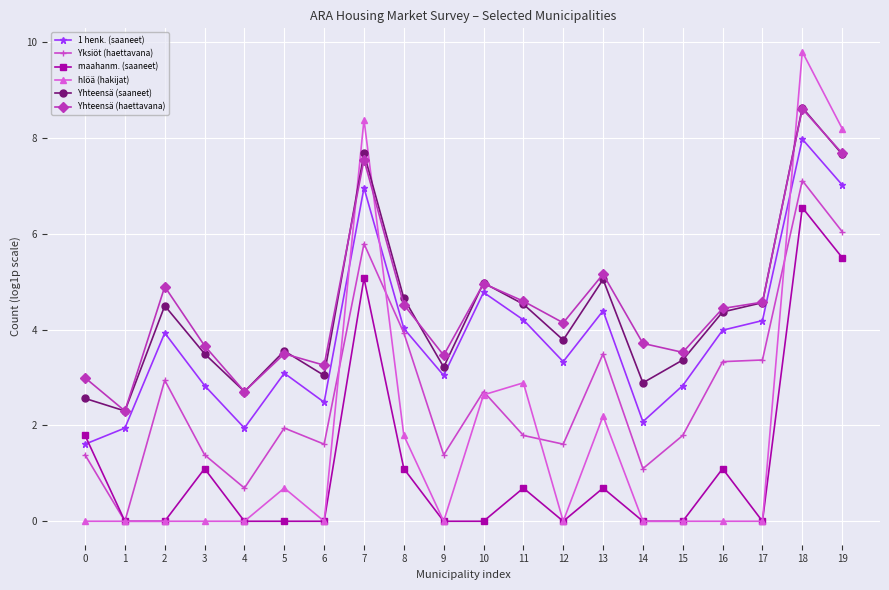

True or false: Yksiöt (haettavana) has more than 1 interior local peaks.

True